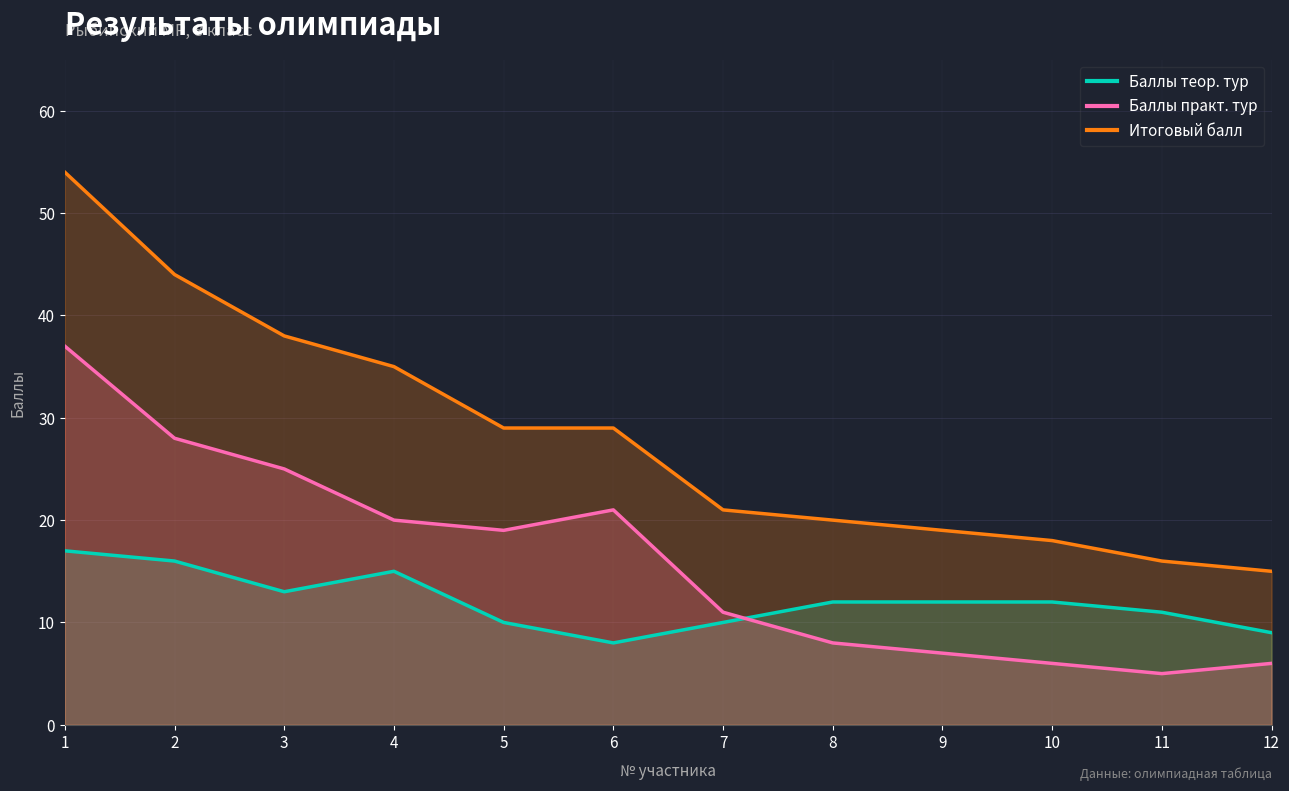

What is the value of the Итоговый балл point at the 1st from the left?

54